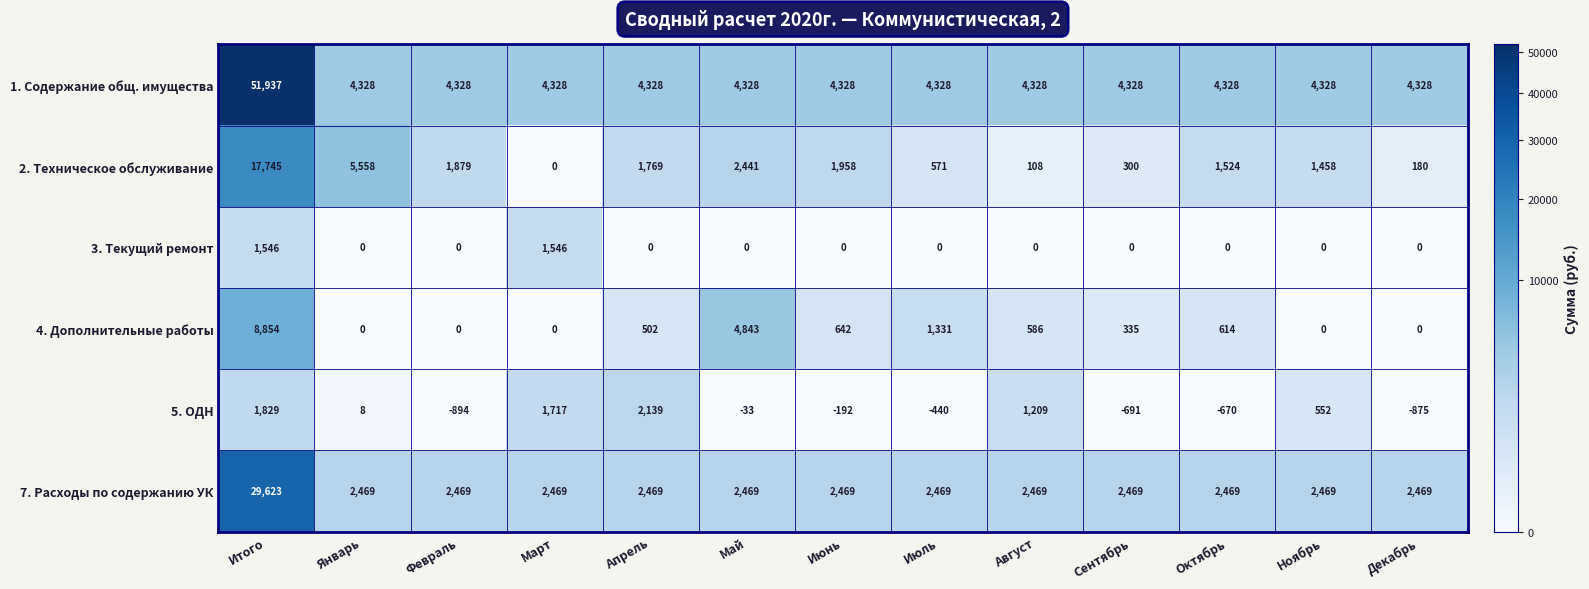

What is the difference between the highest and lowest values at Январь?

5558